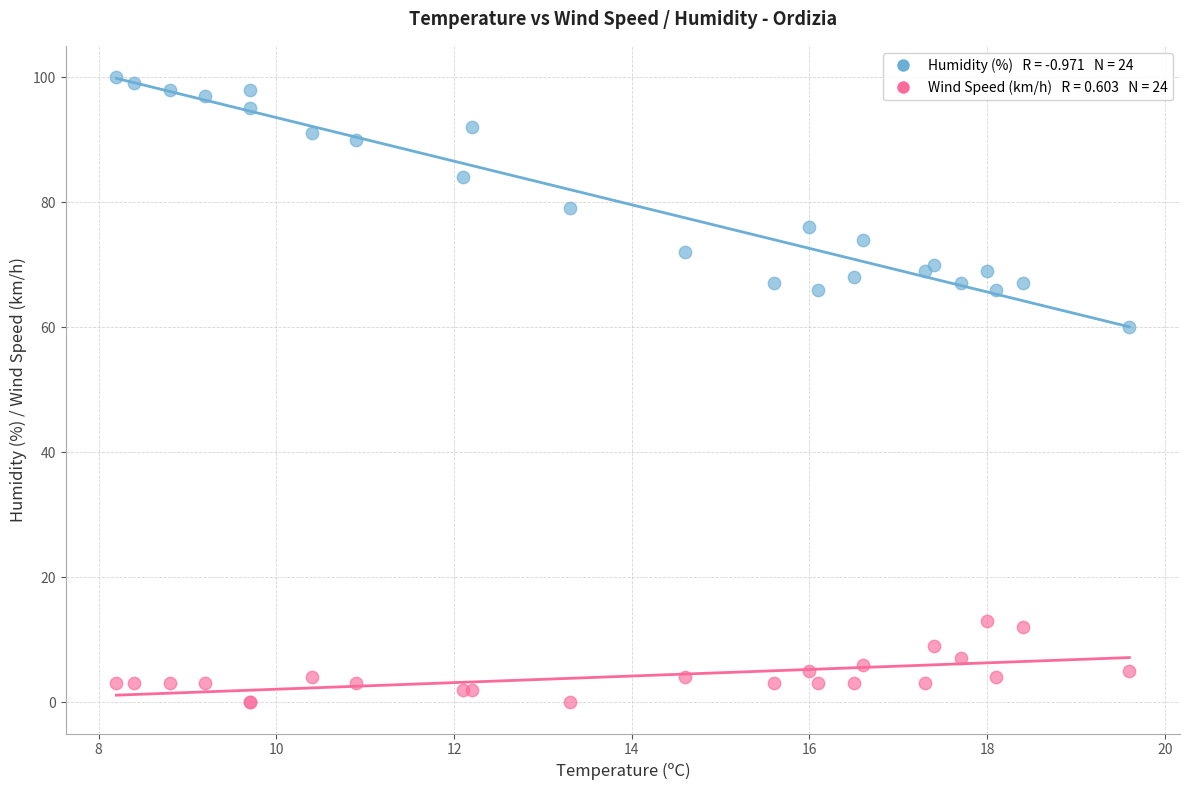

Across all series, what Y value is closest to 50?

60